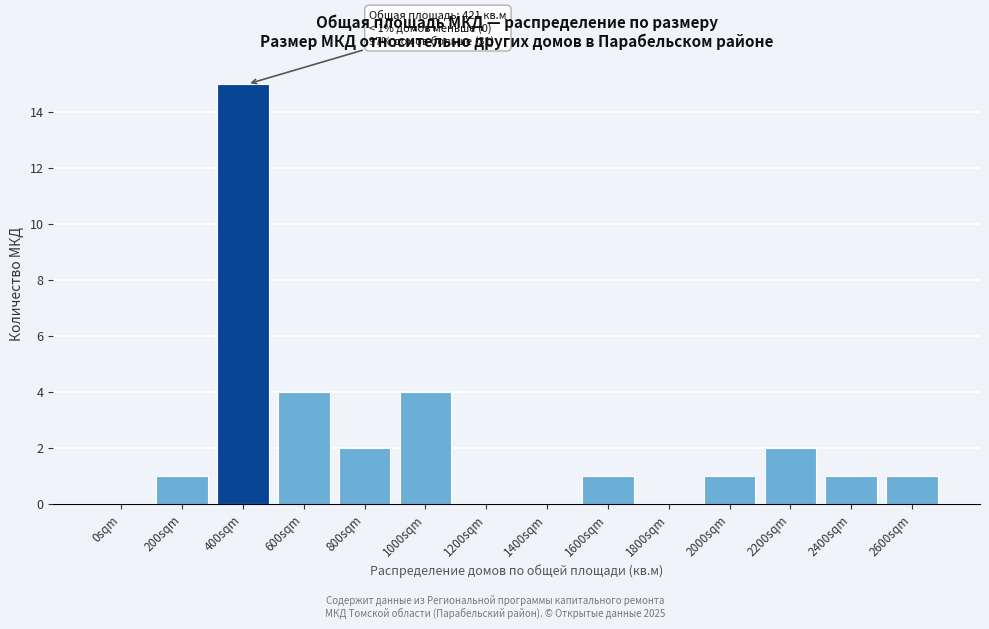

Reading left to right, what are all the values shown in this chart?

0sqm=0	200sqm=1	400sqm=15	600sqm=4	800sqm=2	1000sqm=4	1200sqm=0	1400sqm=0	1600sqm=1	1800sqm=0	2000sqm=1	2200sqm=2	2400sqm=1	2600sqm=1